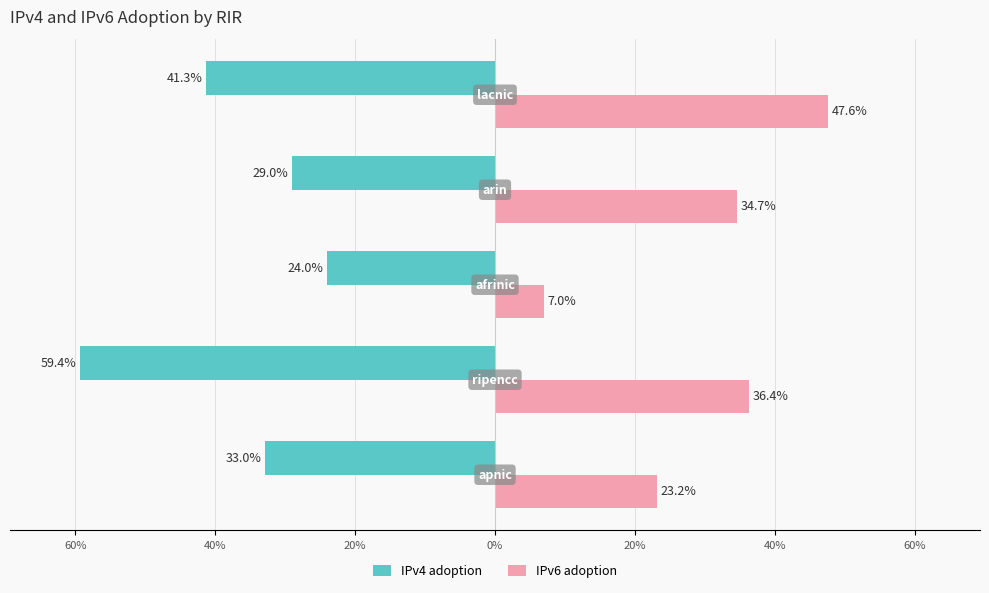

What are all the series names shown in the legend?

IPv4 adoption, IPv6 adoption